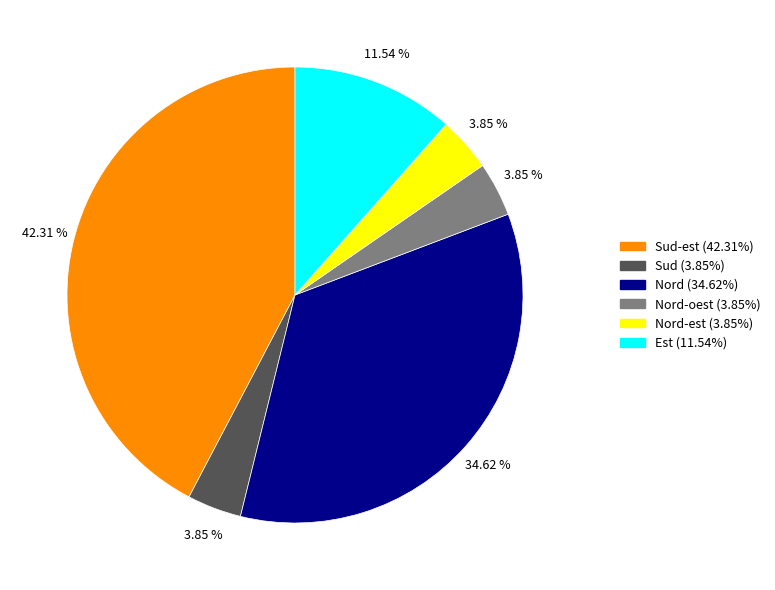

Does any single category account for the majority?

No